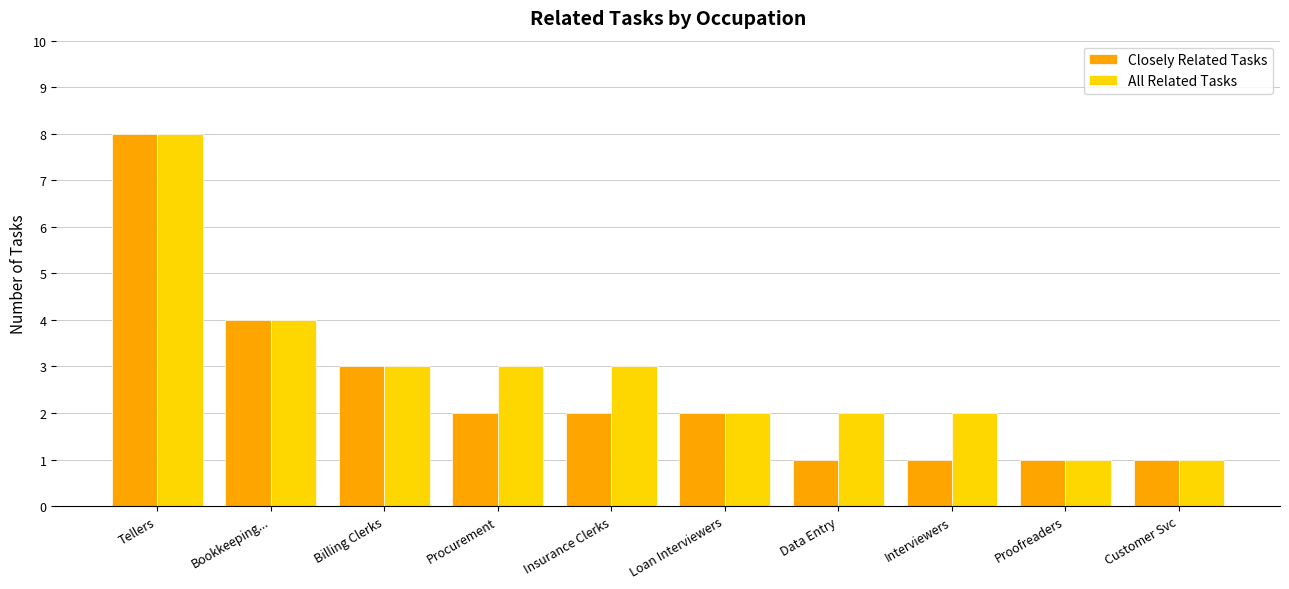

At which label is Closely Related Tasks closest to 4?

Bookkeeping...